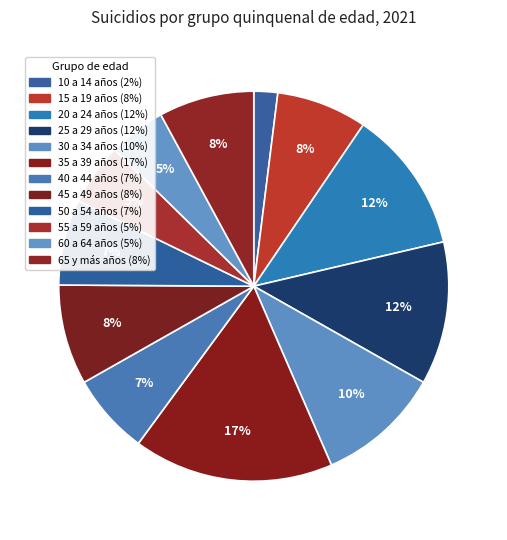

How many segments does this pie chart have?

12